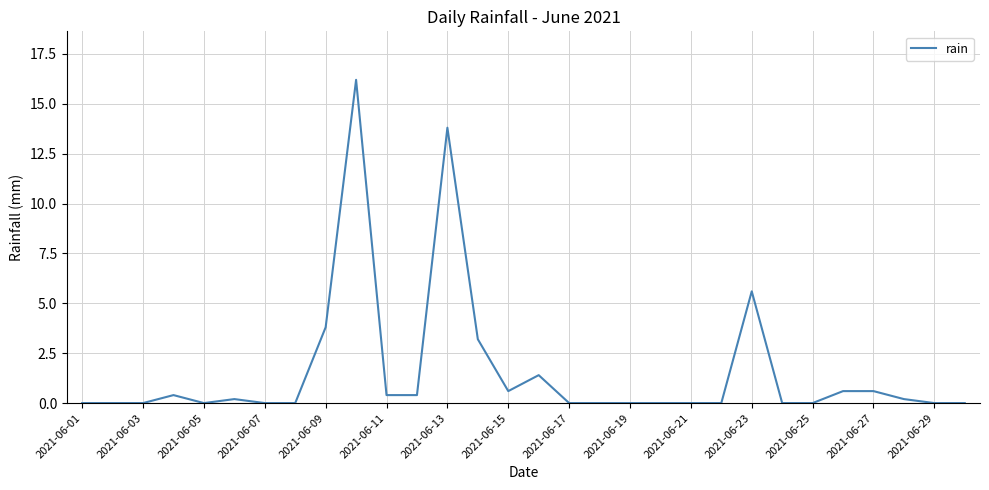

How many lines are shown in the chart?

1